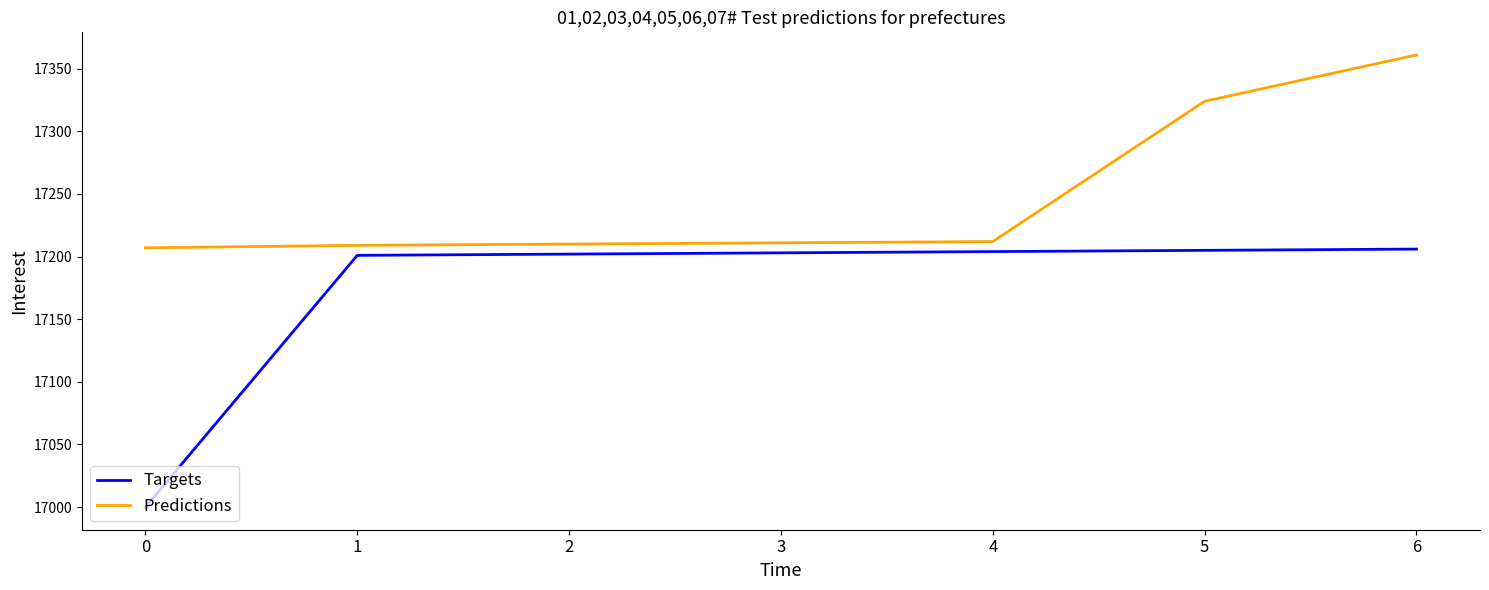

What is the difference between the highest and lowest values at 2?

8